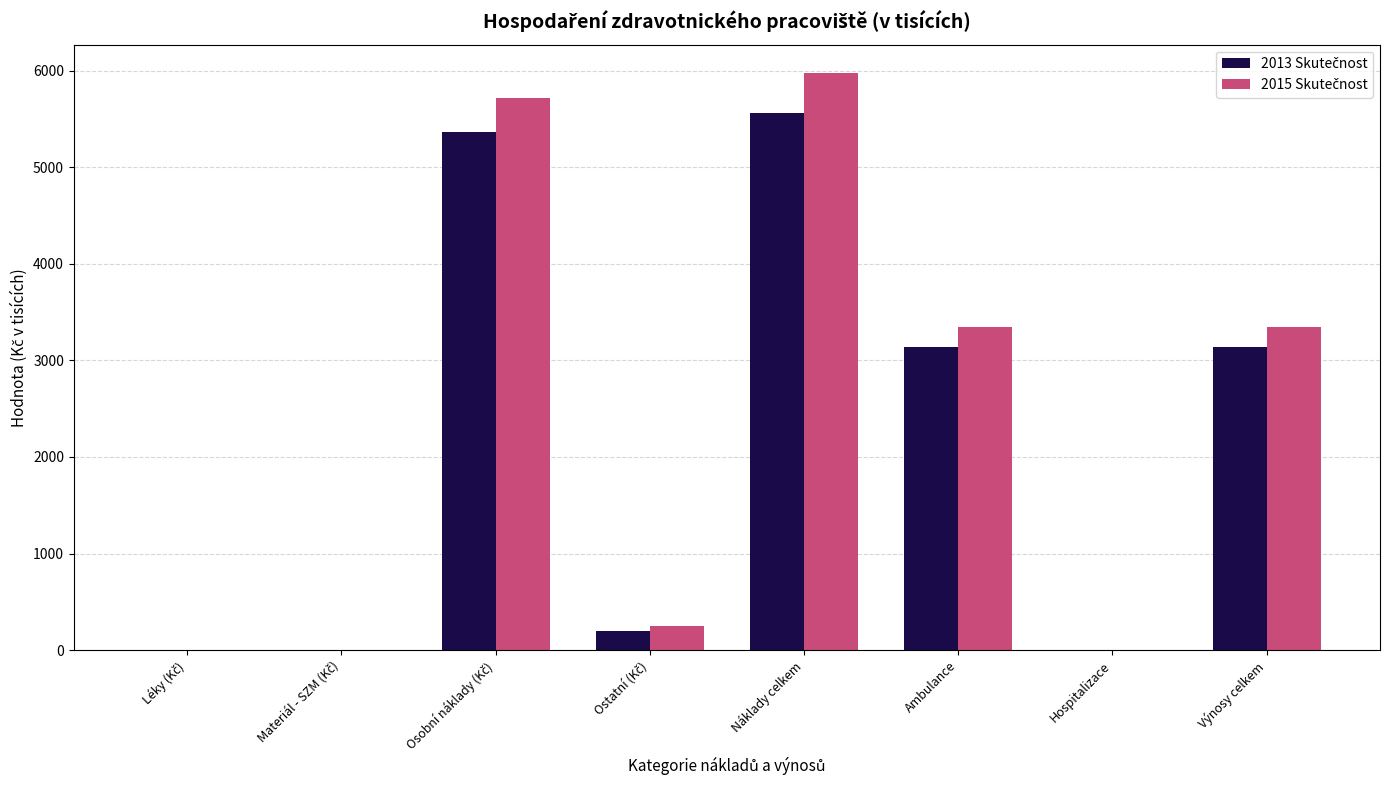

At which category is the sum across all series the highest?

Náklady celkem